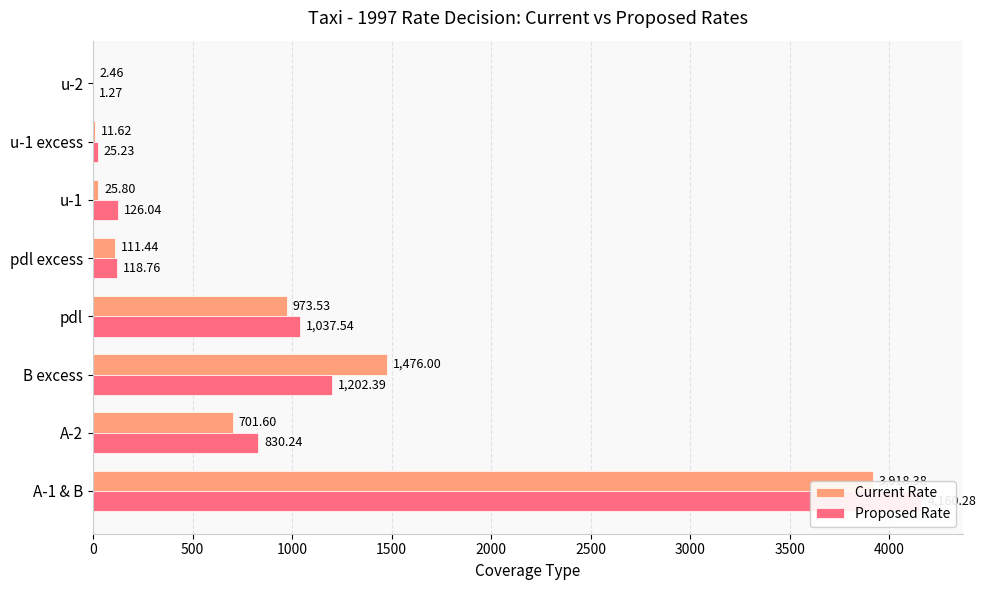

Does the chart contain any negative values?

No